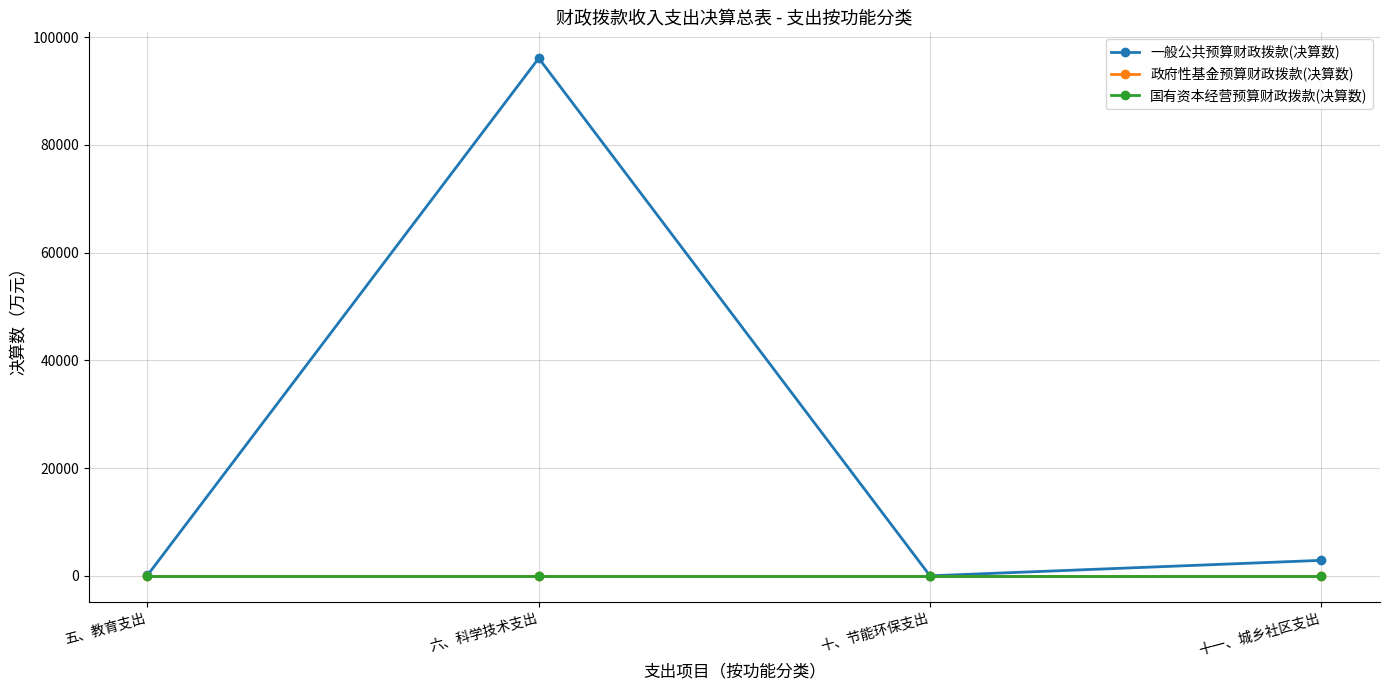

True or false: 一般公共预算财政拨款(决算数) has more than 1 interior local peaks.

False